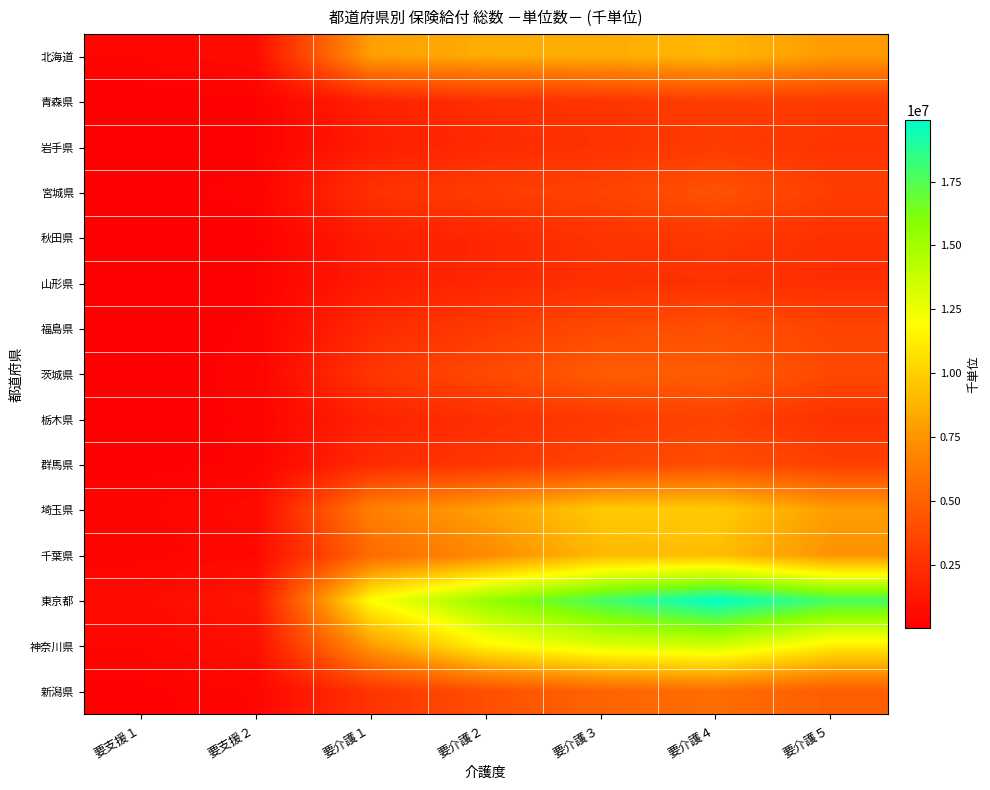

Reading left to right, extract all data points from this chart.

北海道: 要支援１=352481.6	要支援２=693125.5	要介護１=8002200.4	要介護２=8497814.6	要介護３=8541144.7	要介護４=8976547.8	要介護５=7786815.6
青森県: 要支援１=42298.2	要支援２=117600.5	要介護１=1774832.3	要介護２=2466984.8	要介護３=2720682.5	要介護４=3200871.5	要介護５=3032919.9
岩手県: 要支援１=69588.5	要支援２=149837.9	要介護１=1533440.2	要介護２=2230458.1	要介護３=2630252.8	要介護４=3099667.5	要介護５=2690399.7
宮城県: 要支援１=125103.7	要支援２=240886.4	要介護１=2646161.4	要介護２=3186049.7	要介護３=3495225.8	要介護４=4306341.2	要介護５=3213657.6
秋田県: 要支援１=46358.5	要支援２=104782.8	要介護１=1570136.9	要介護２=2044342.9	要介護３=2681234.7	要介護４=2942293.4	要介護５=2537110.8
山形県: 要支援１=56516.6	要支援２=145512.5	要介護１=1503217.0	要介護２=2112647.7	要介護３=2478872.2	要介護４=2582756.2	要介護５=2364517.0
福島県: 要支援１=85677.2	要支援２=213990.6	要介護１=2218700.8	要介護２=3035746.3	要介護３=3813571.5	要介護４=4160956.7	要介護５=3556133.8
茨城県: 要支援１=84543.8	要支援２=250265.7	要介護１=2831608.6	要介護２=3808715.3	要介護３=4774827.5	要介護４=4822220.9	要介護５=3792347.0
栃木県: 要支援１=85135.4	要支援２=224432.2	要介護１=1849914.2	要介護２=2460115.4	要介護３=2992830.9	要介護４=3426834.9	要介護５=2562016.2
群馬県: 要支援１=104395.6	要支援２=233253.6	要介護１=2301944.9	要介護２=2845219.0	要介護３=3522527.0	要介護４=4060400.5	要介護５=3315292.6
埼玉県: 要支援１=285658.7	要支援２=622179.6	要介護１=6623633.8	要介護２=8036844.9	要介護３=9758801.0	要介護４=9860490.4	要介護５=7883565.1
千葉県: 要支援１=229000.4	要支援２=493612.1	要介護１=5502167.5	要介護２=7072393.7	要介護３=9025761.5	要介護４=9236079.3	要介護５=7446070.3
東京都: 要支援１=655529.3	要支援２=1226207.4	要介護１=11947931.9	要介護２=15406729.6	要介護３=17885278.9	要介護４=19888534.3	要介護５=17864264.1
神奈川県: 要支援１=357858.7	要支援２=833685.1	要介護１=7781298.9	要介護２=11568370.2	要介護３=13026430.3	要介護４=13497794.5	要介護５=11215498.3
新潟県: 要支援１=119662.5	要支援２=360809.9	要介護１=2736805.8	要介護２=4106017.8	要介護３=5158415.2	要介護４=5626066.9	要介護５=4849948.5